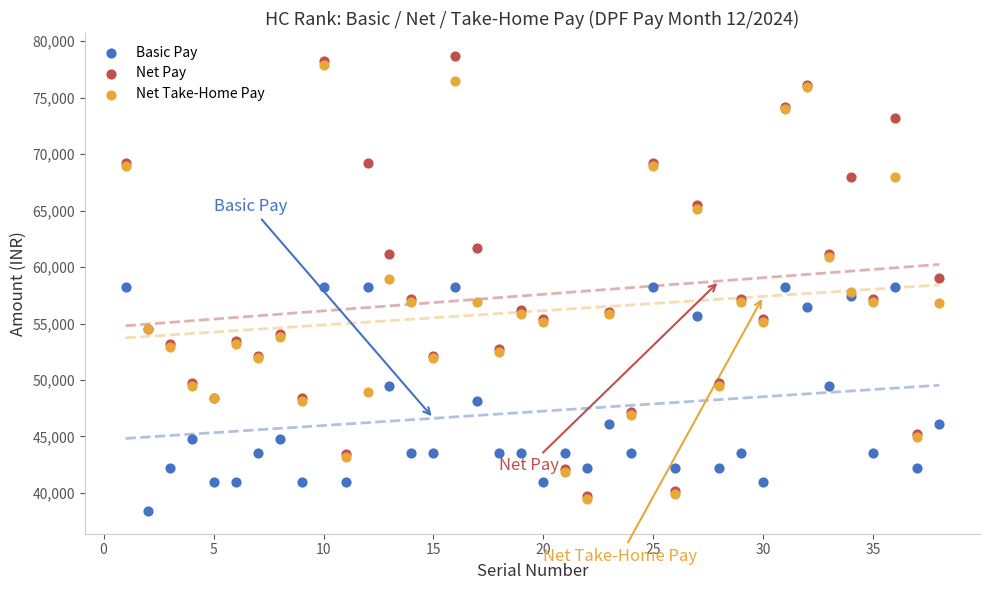

Which series has the widest spread of Y values?

Net Pay